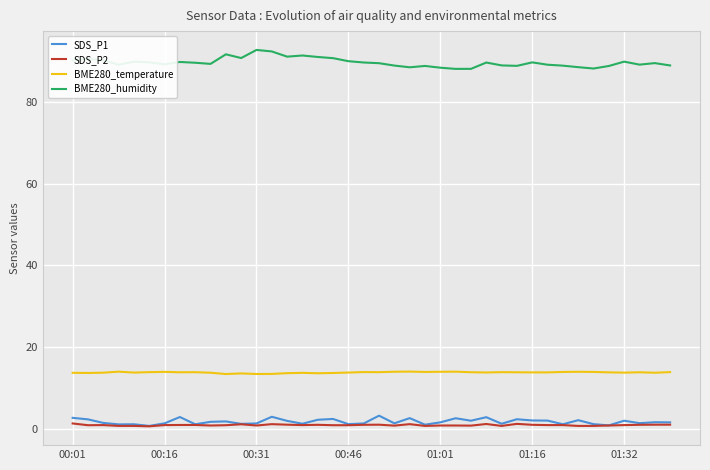

Which series has the widest spread of values?

BME280_humidity